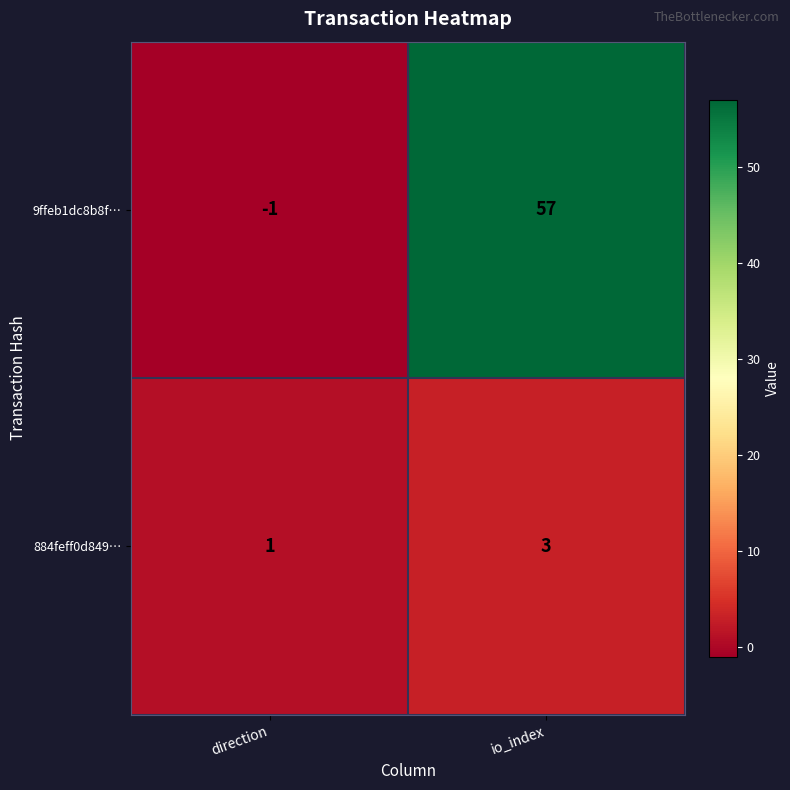

List the series in order of their peak value, lowest first.

884feff0d849…, 9ffeb1dc8b8f…